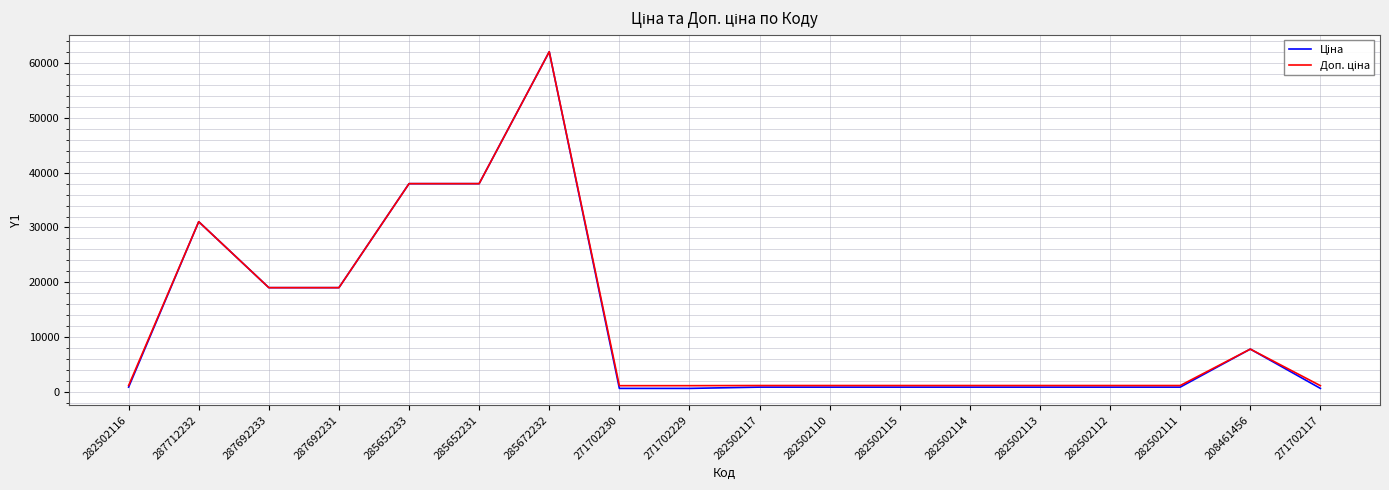

Is this an area chart (filled region under the line)?

No